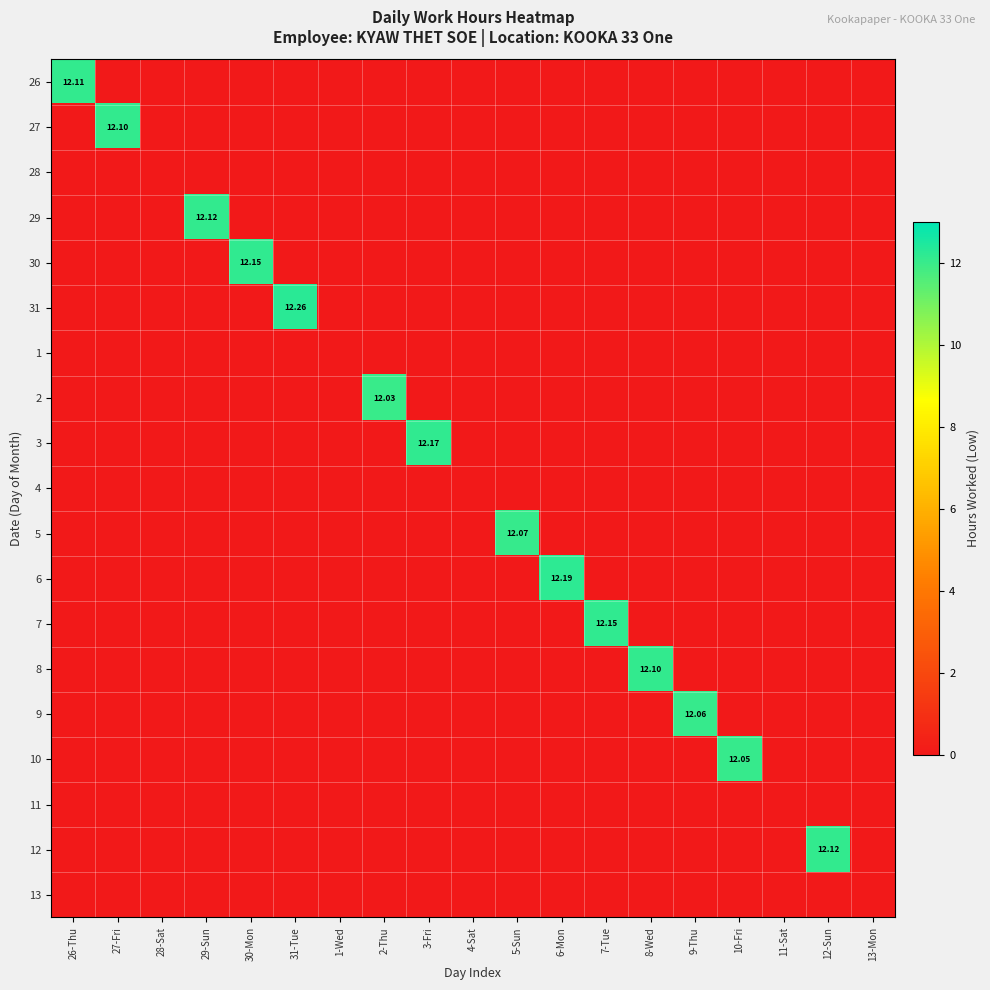

True or false: 1 has a value of 0.0 at 11-Sat.

True